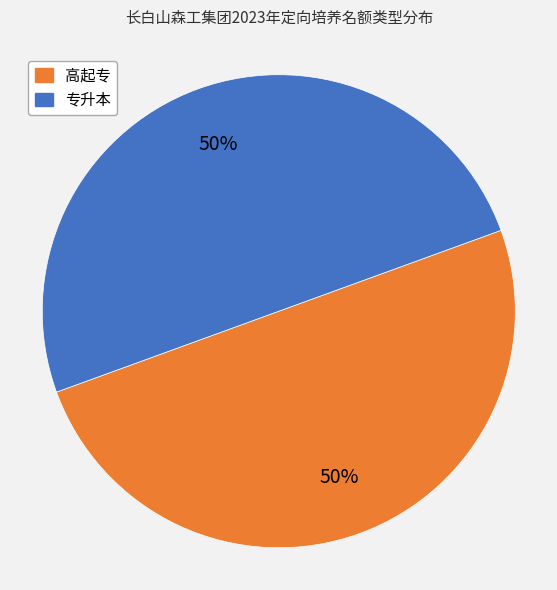

How many segments does this pie chart have?

2